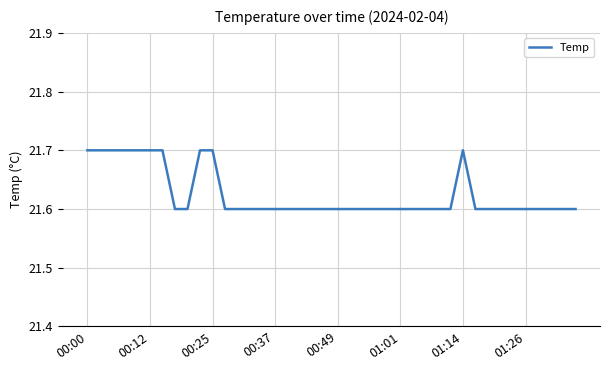

What is the greatest value displayed?

21.7